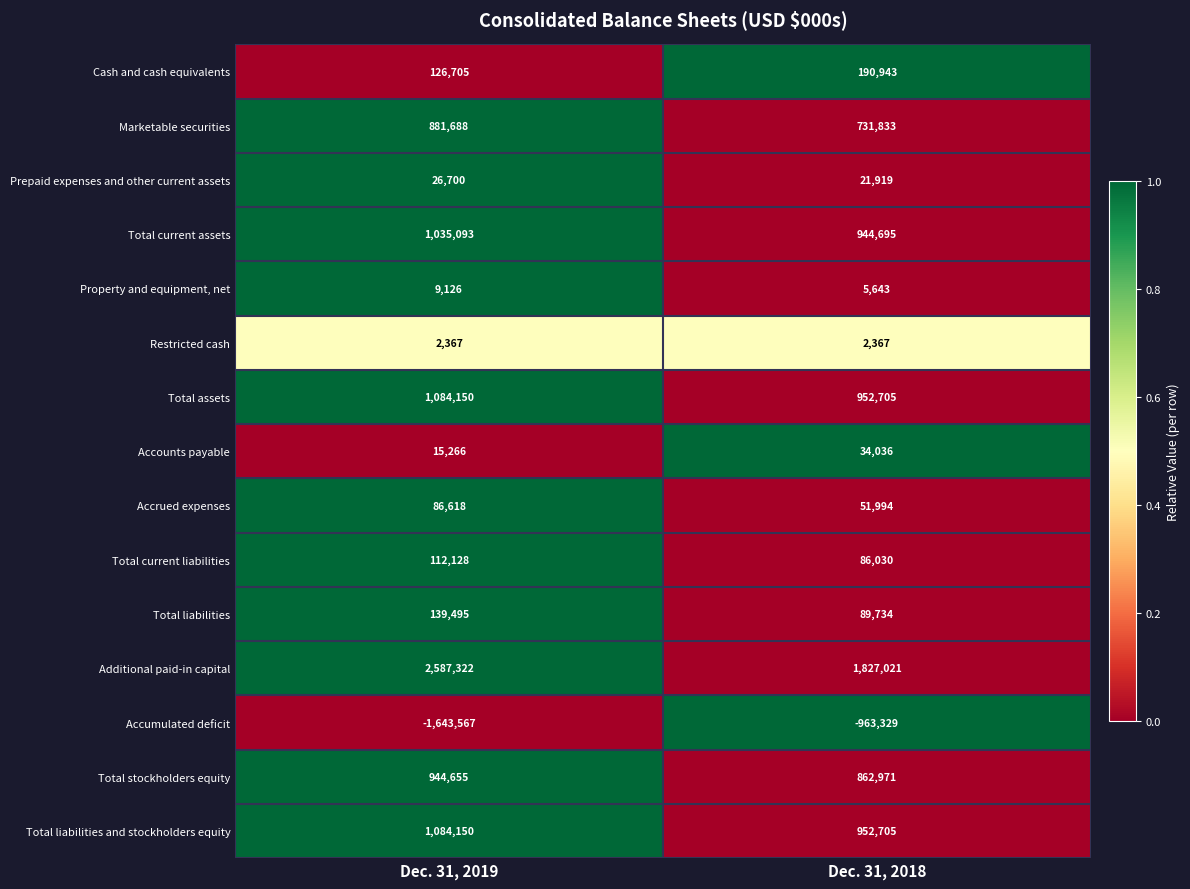

What is the greatest value displayed?

2587322